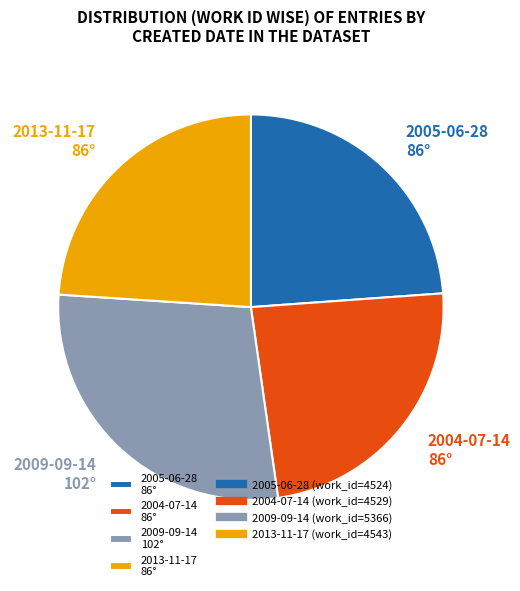

Does any single category account for the majority?

No